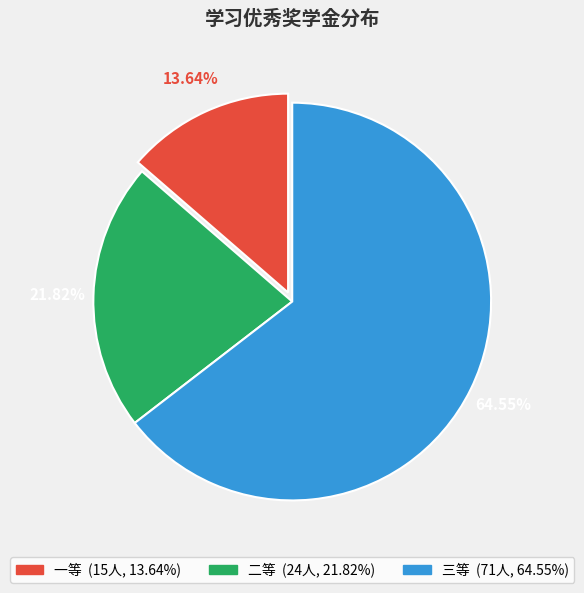

Which slice is the smallest?

一等